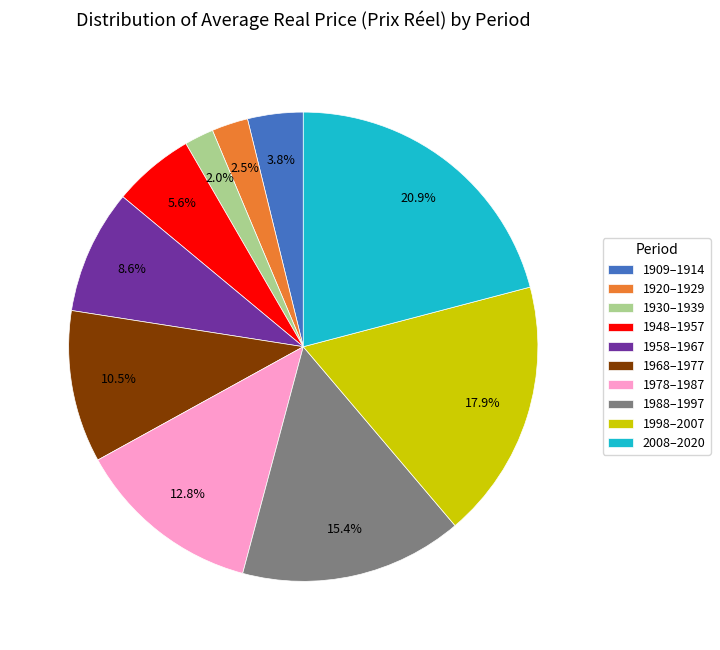

Which has a higher value, 1978–1987 or 1909–1914?

1978–1987